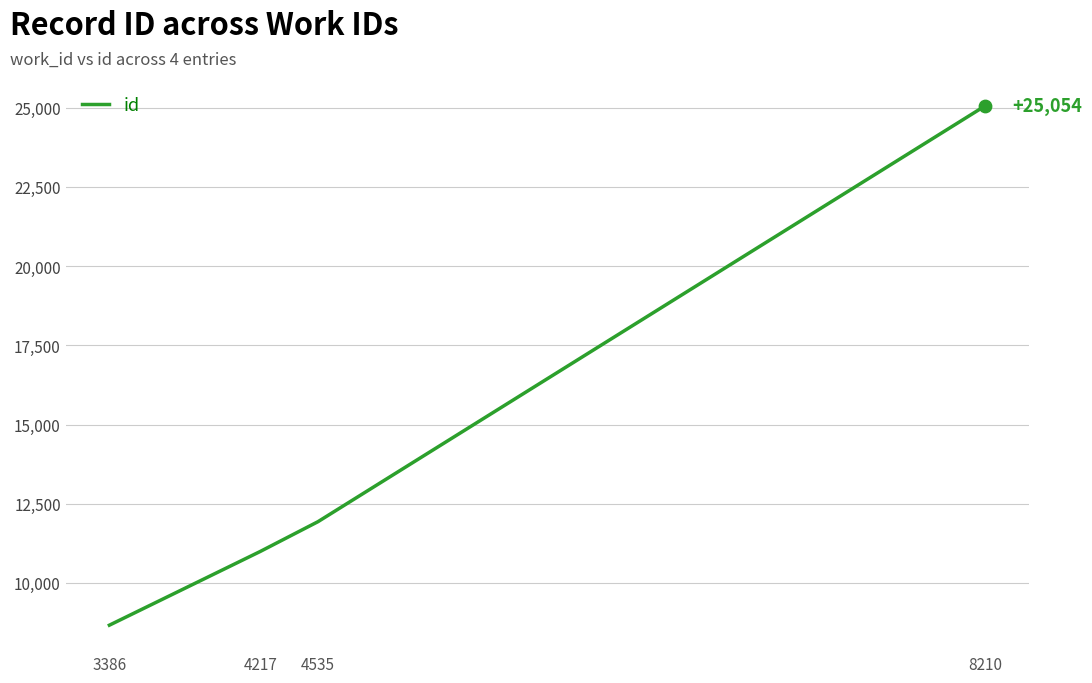

What is the ratio of the value at 3386 to the value at 4217?

0.8